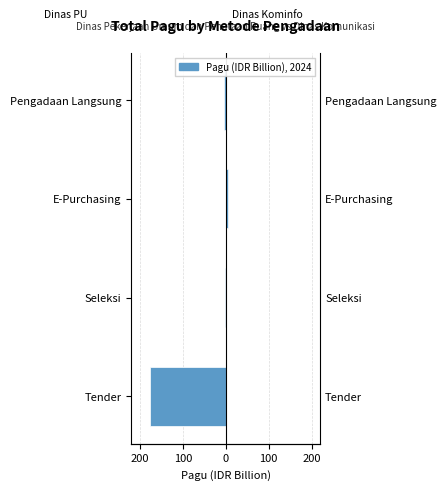

What is the difference between the second highest and second lowest values in the Dinas Pekerjaan Umum series?

0.1